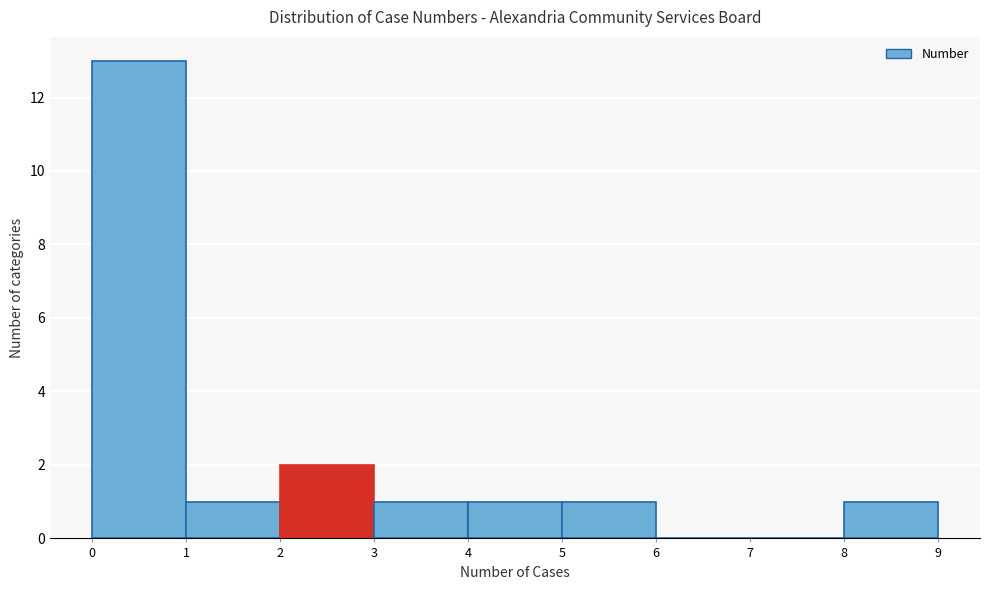

Over which range of the x-axis is the bar tallest?

0 to 1